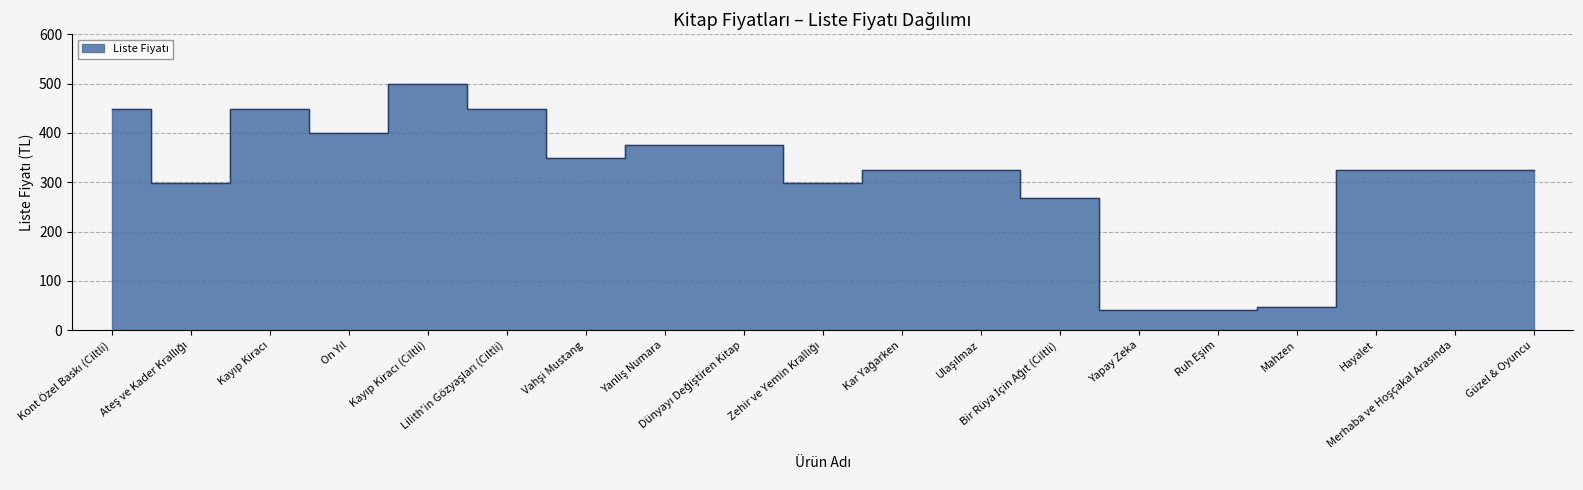

What is the sum of all values?

5964